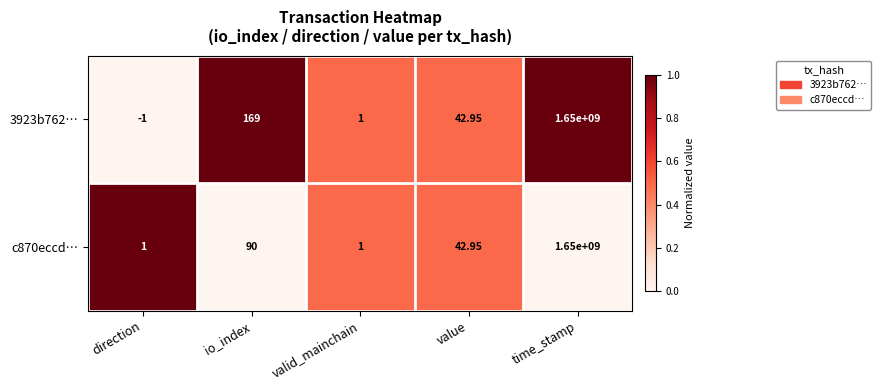

How many positive values are there?

3